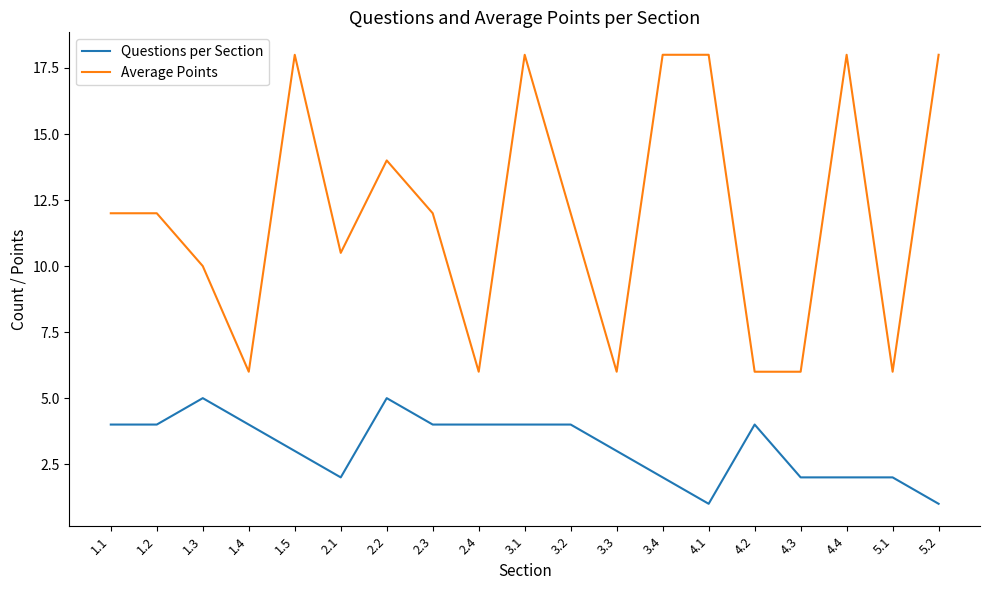

True or false: Questions per Section has more than 0 interior local peaks.

True